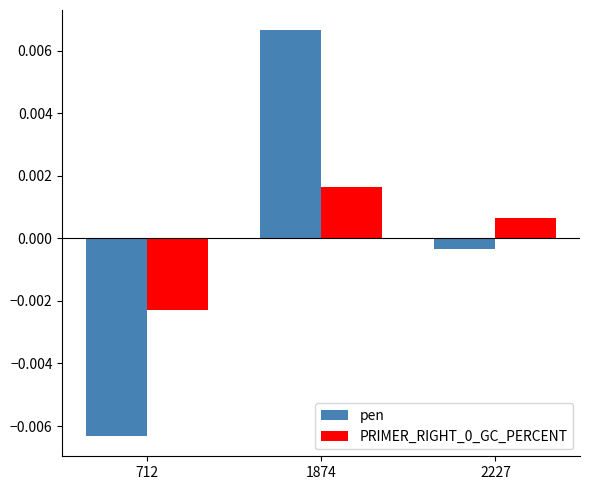

Rank the categories by pen value from lowest to highest.

712, 2227, 1874